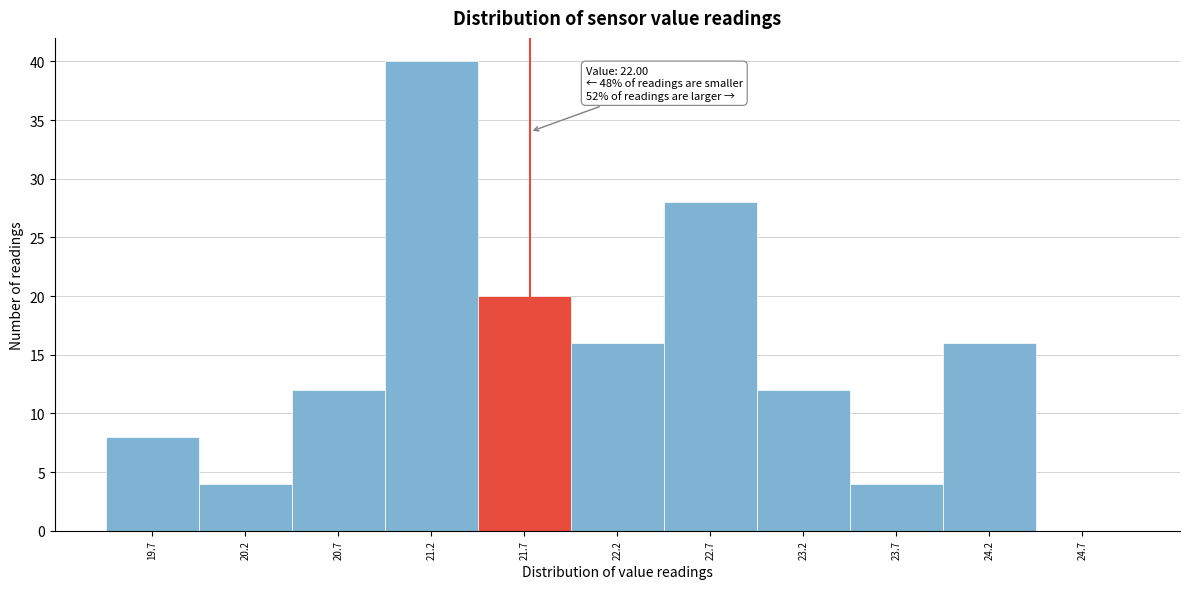

Reading right to left, what are all the values shown in this chart?

24.7=0	24.2=16	23.7=4	23.2=12	22.7=28	22.2=16	21.7=20	21.2=40	20.7=12	20.2=4	19.7=8